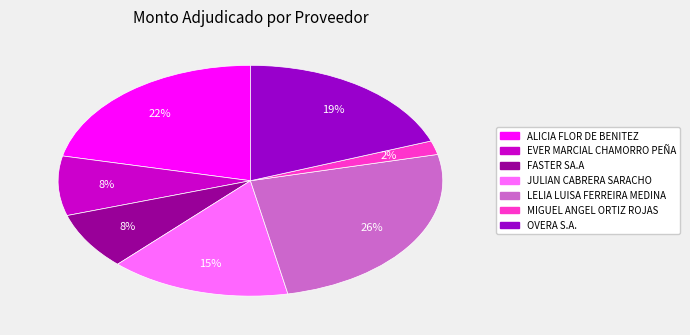

The MIGUEL ANGEL ORTIZ ROJAS slice represents 2% of the pie. True or false?

True